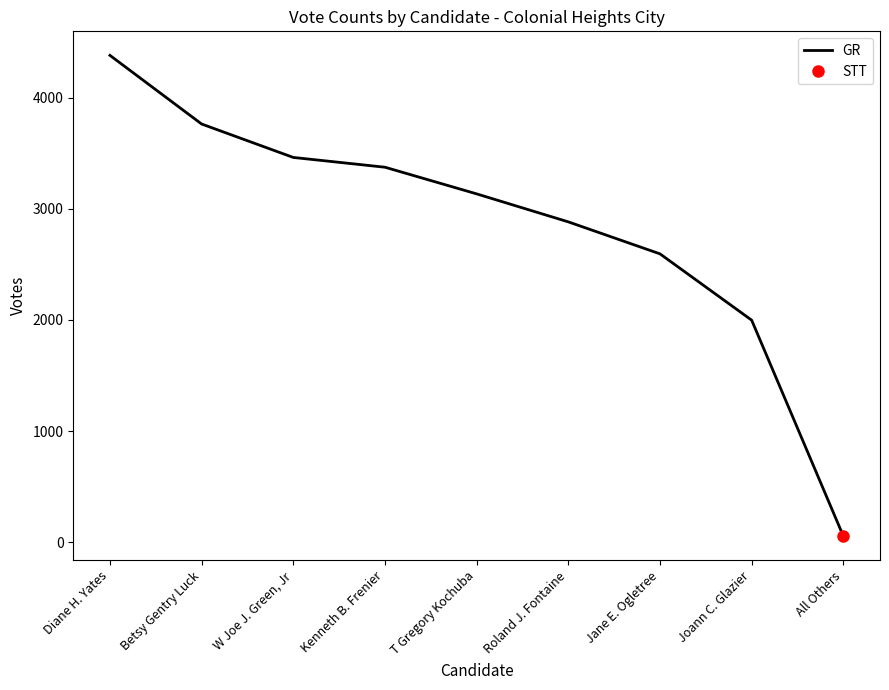

Reading left to right, extract all data points from this chart.

4382	3764	3463	3375	3135	2883	2595	1998	54